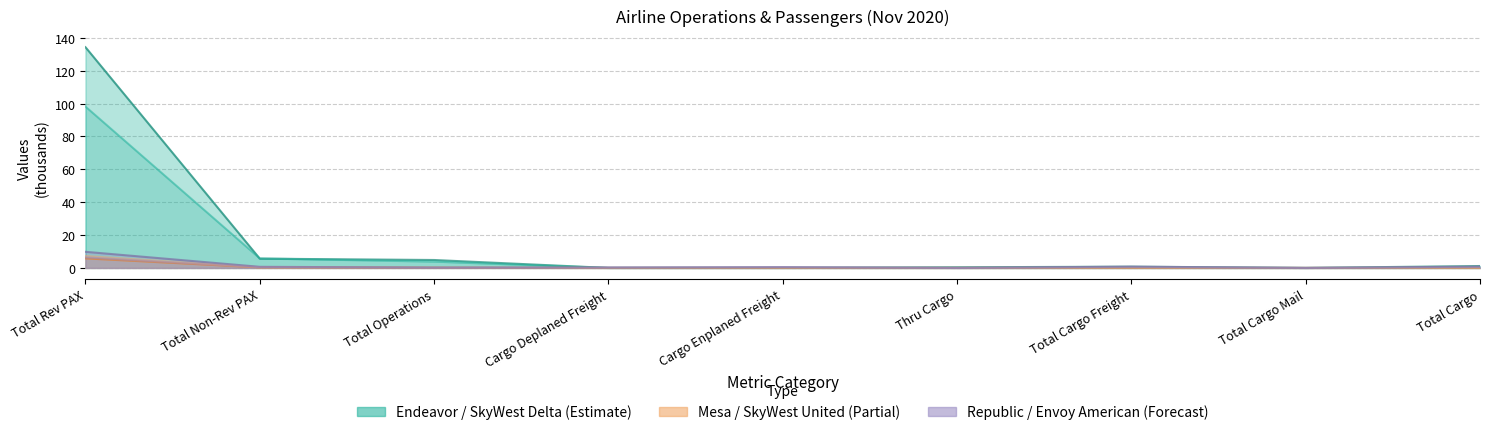

True or false: SkyWest - United and Endeavor Air- Delta cross at least once.

False